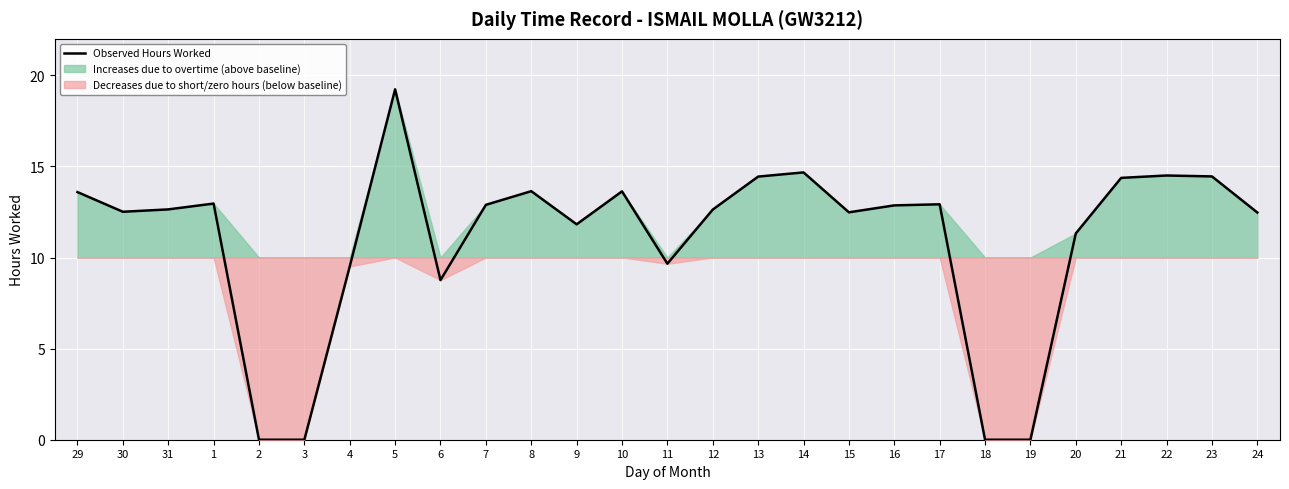

How many values are below 12?

9